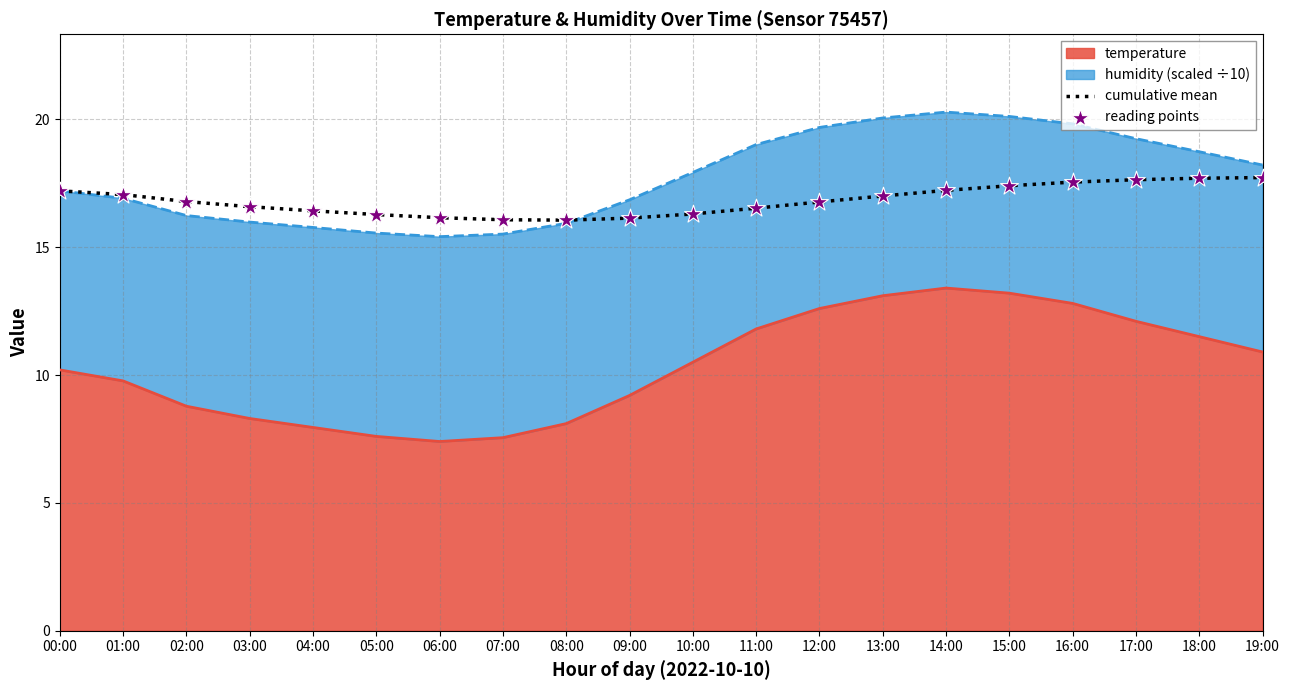

At how many categories does at least one series exceed 16?

20